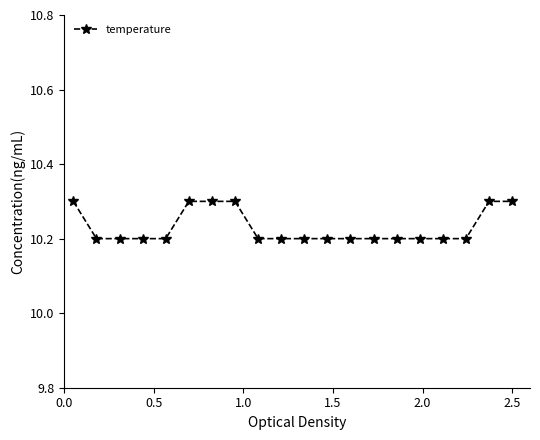

What is the value of the 10th point from the left?

10.2